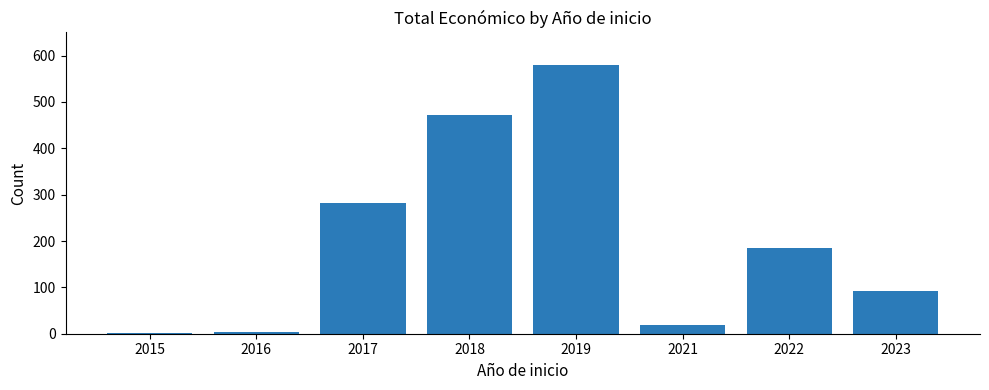

What is the sum of all values?

1632.0